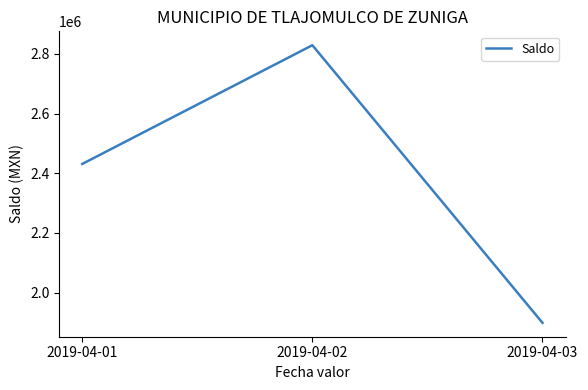

What is the sum of the values at 2019-04-03 and 2019-04-01?

4330287.3